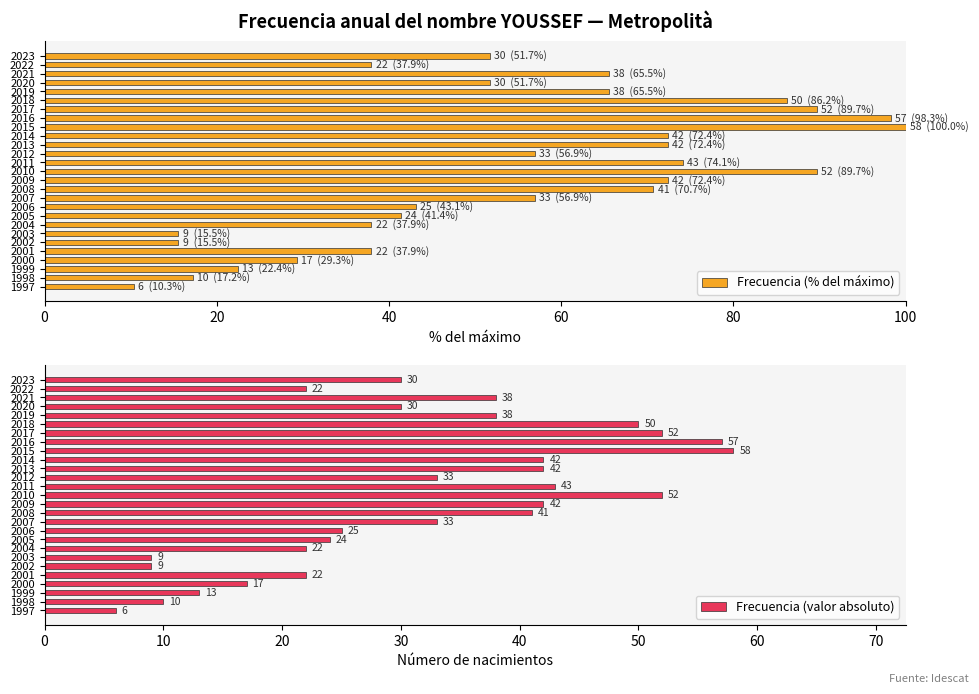

What is the sum of the Frecuencia (valor absoluto) values at 2022 and 2002?

31